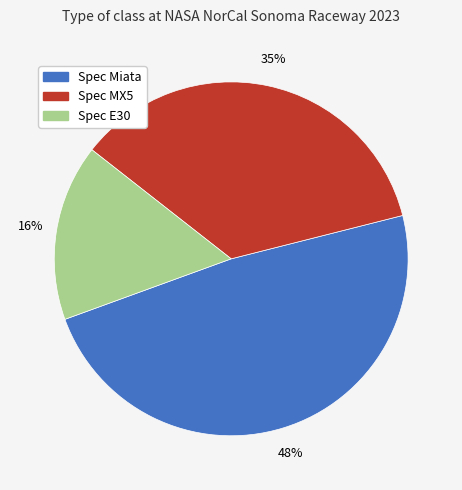

Which slice is the smallest?

Spec E30